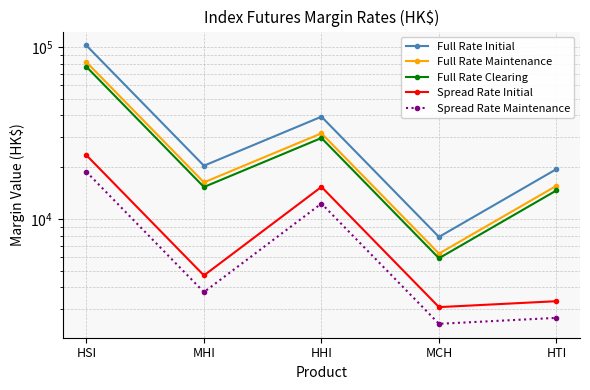

Reading right to left, extract all data points from this chart.

Full Rate Initial: HTI=19484	MCH=7860	HHI=39301	MHI=20388	HSI=101944
Full Rate Maintenance: HTI=15587	MCH=6288	HHI=31440	MHI=16310	HSI=81555
Full Rate Clearing: HTI=14650	MCH=5910	HHI=29550	MHI=15330	HSI=76650
Spread Rate Initial: HTI=3325	MCH=3072	HHI=15361	MHI=4694	HSI=23474
Spread Rate Maintenance: HTI=2660	MCH=2457	HHI=12288	MHI=3755	HSI=18779